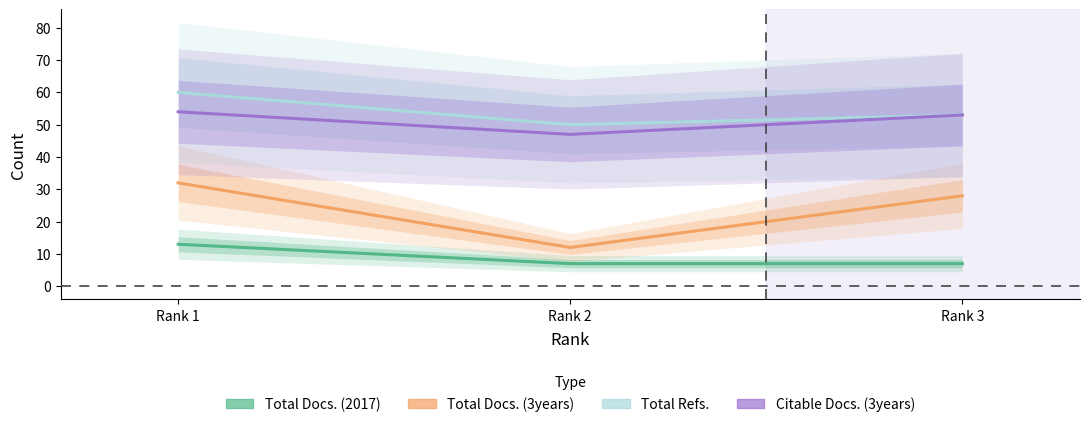

What is the value of the Citable Docs. (3years) point at the 3rd from the left?

53